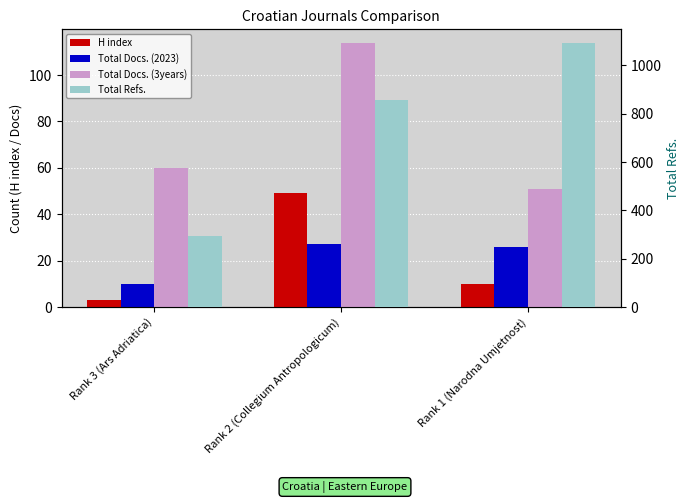

At which label does H index reach its minimum?

Rank 3 (Ars Adriatica)